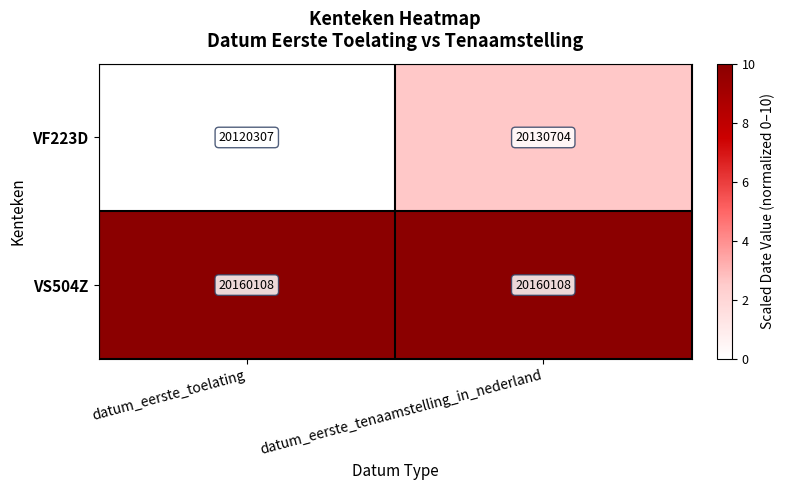

Is it true that VF223D equals 14009839 at datum_eerste_toelating?

False